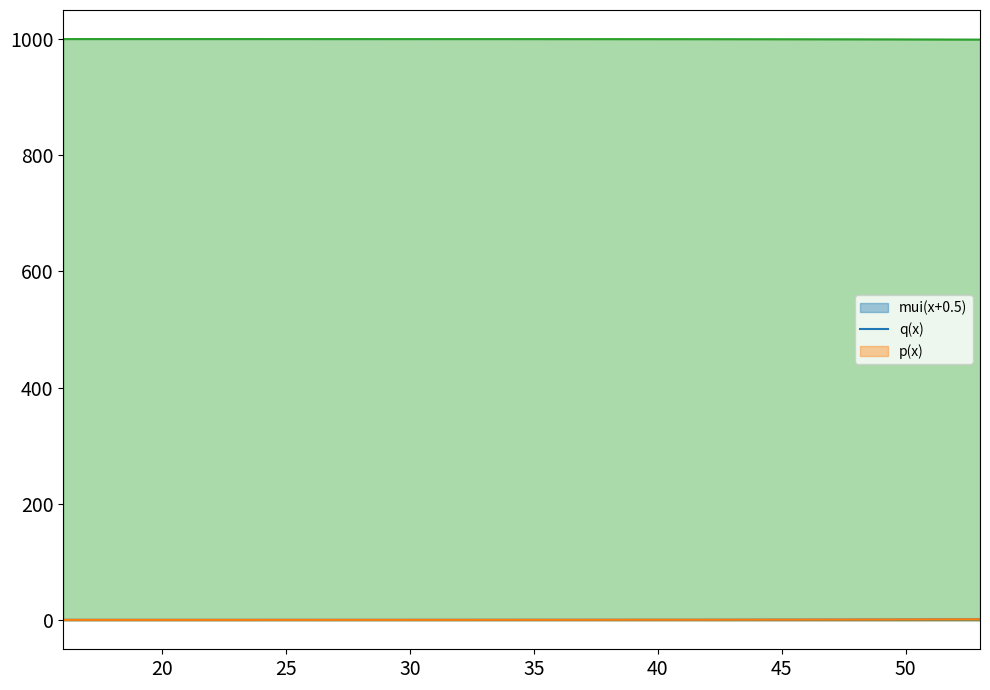

What is the difference between the second highest and minimum values in the p(x) series?

1.0